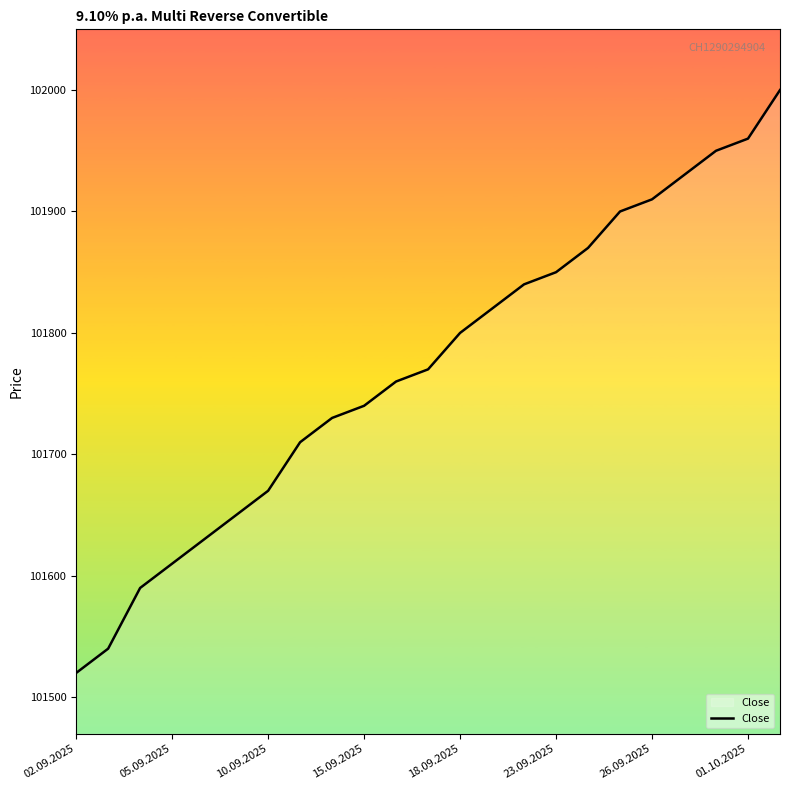

Reading left to right, transcribe all the data shown in this chart.

101520	101540	101590	101610	101630	101650	101670	101710	101730	101740	101760	101770	101800	101820	101840	101850	101870	101900	101910	101930	101950	101960	102000